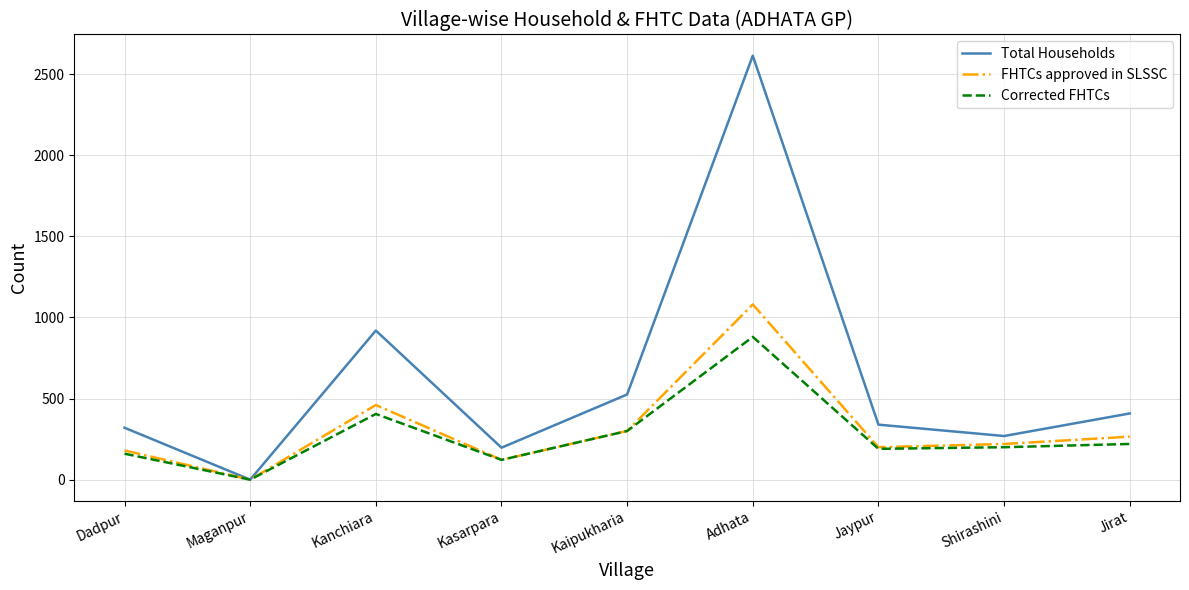

At which category does FHTCs approved in SLSSC reach its first local peak?

Kanchiara